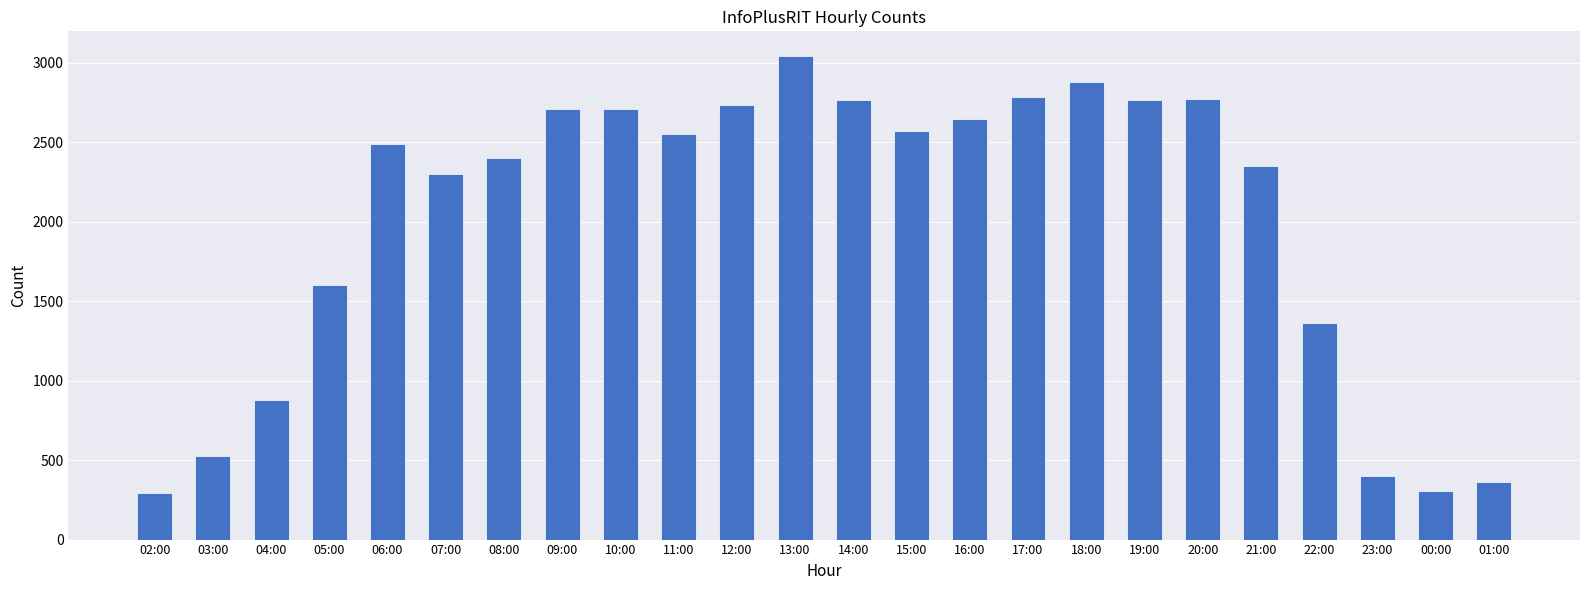

Where does the data first go above 2555?

09:00